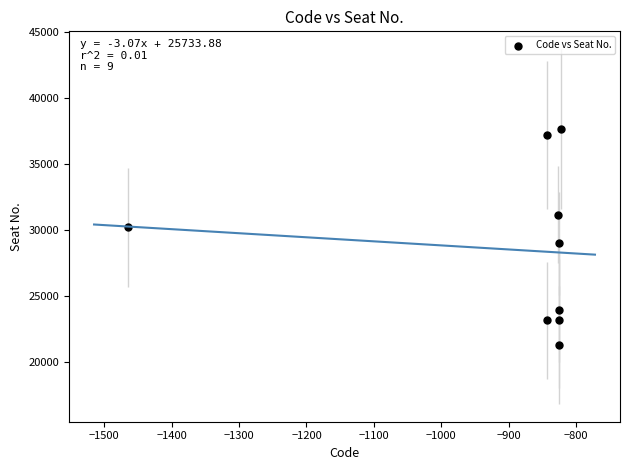

What is the average X value?

-900.0